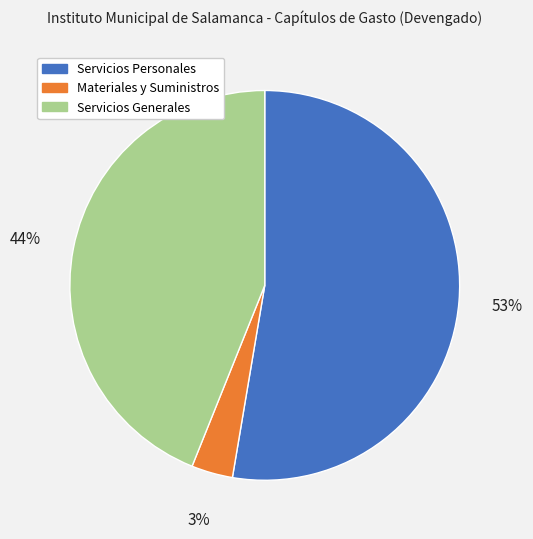

What is the smallest slice in the pie chart?

Materiales y Suministros